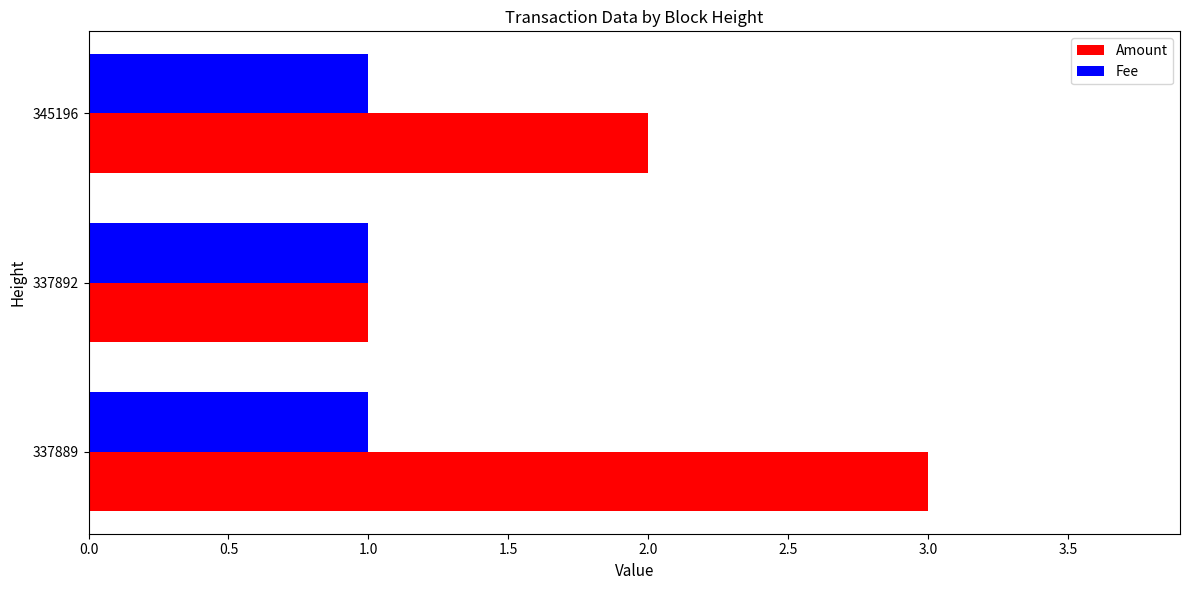

What is the total value across all series at 337892?

2.0